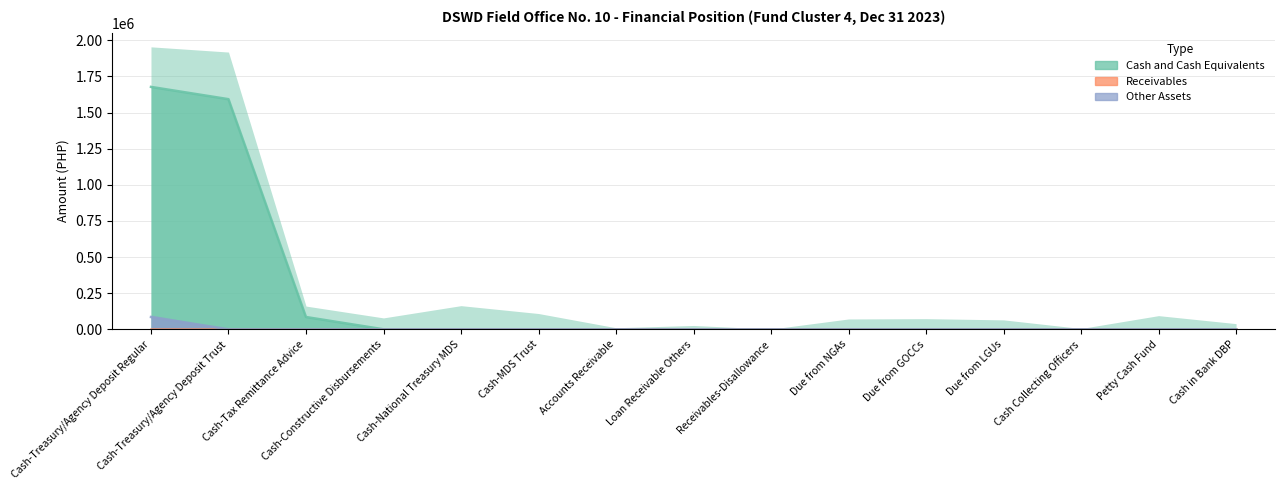

Between Due from NGAs and Due from LGUs, which is larger?

Due from NGAs